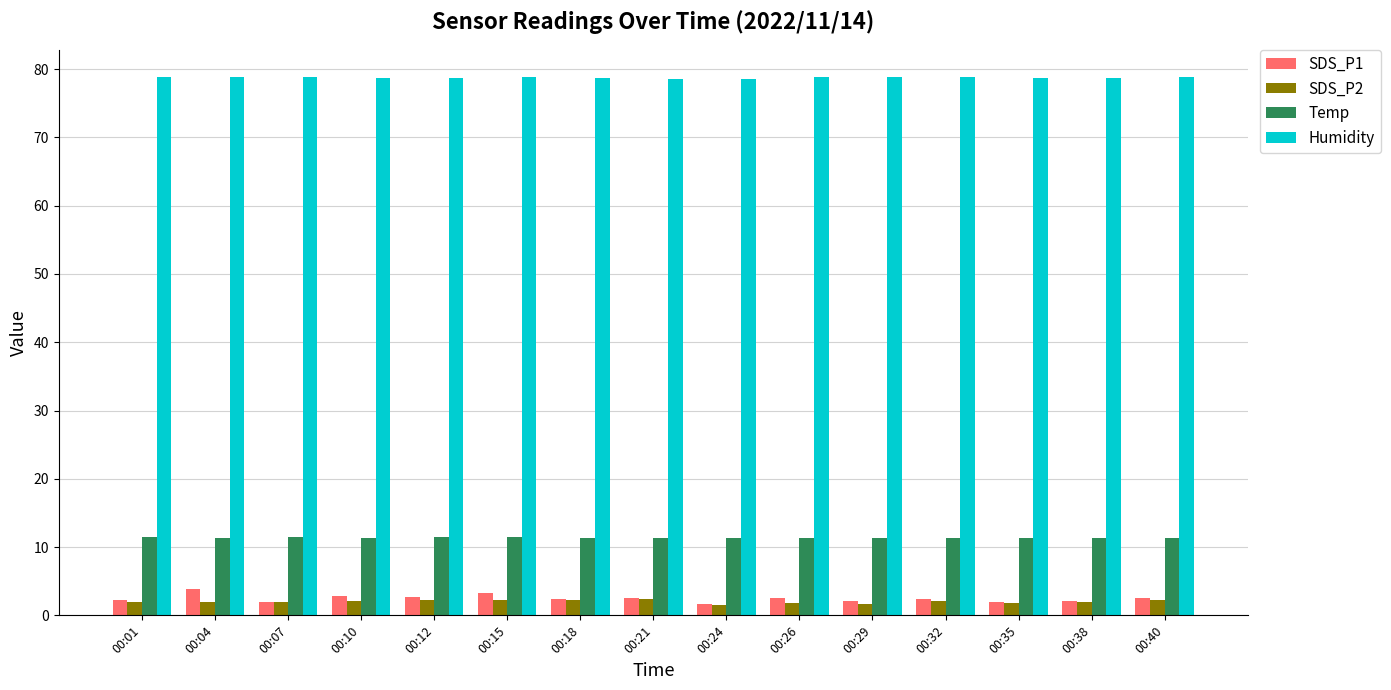

What is the difference between the highest and lowest values at 00:38?

76.8